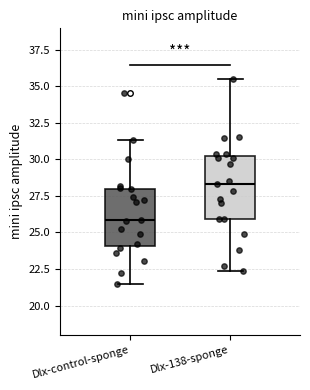

Which box has the lowest median line?

Dlx-control-sponge